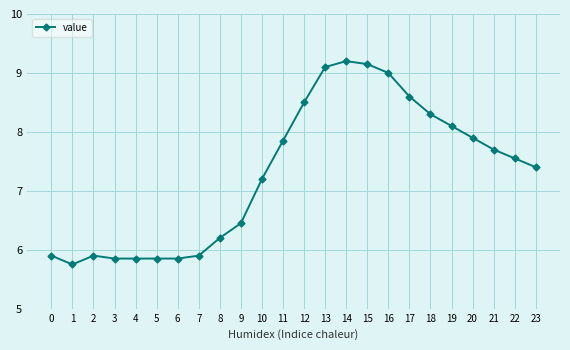

Where is the first local minimum?

1